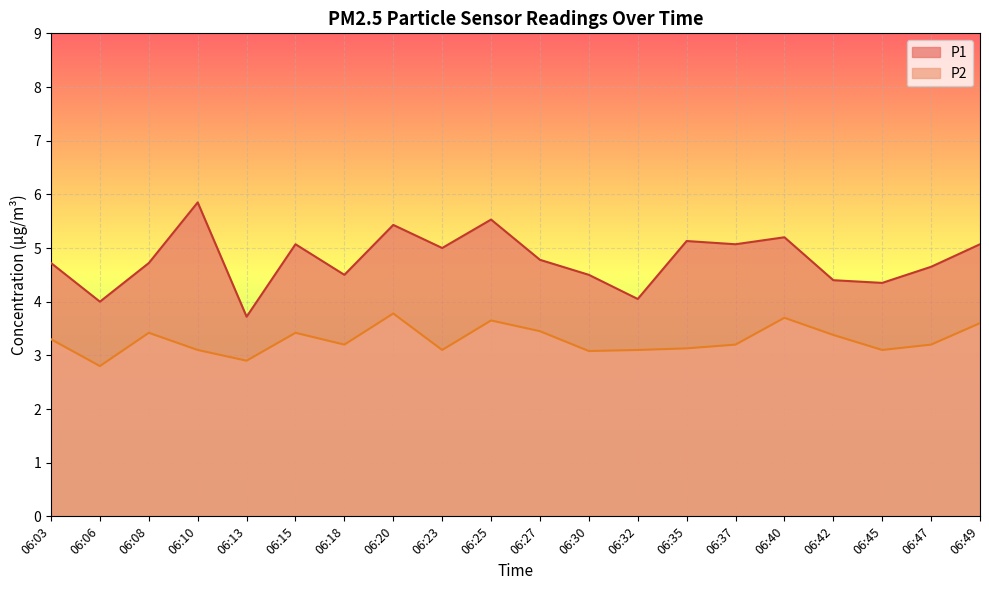

True or false: P2 has more than 1 interior local peaks.

True